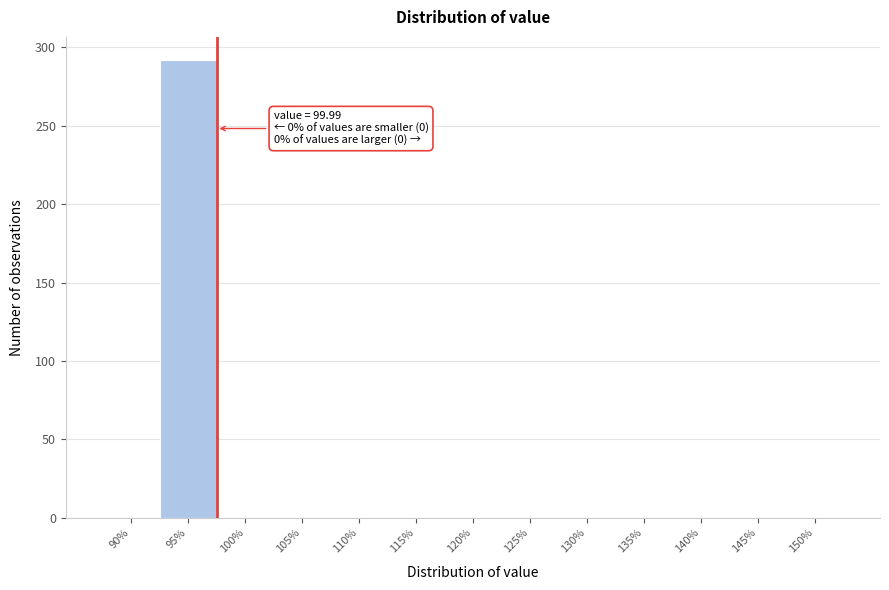

Reading left to right, extract all data points from this chart.

90%=0	95%=292	100%=0	105%=0	110%=0	115%=0	120%=0	125%=0	130%=0	135%=0	140%=0	145%=0	150%=0